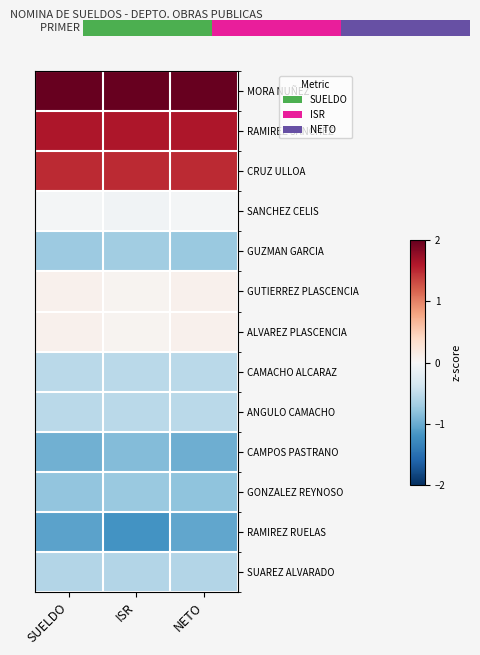

Which has a higher value, ISR or NETO?

ISR